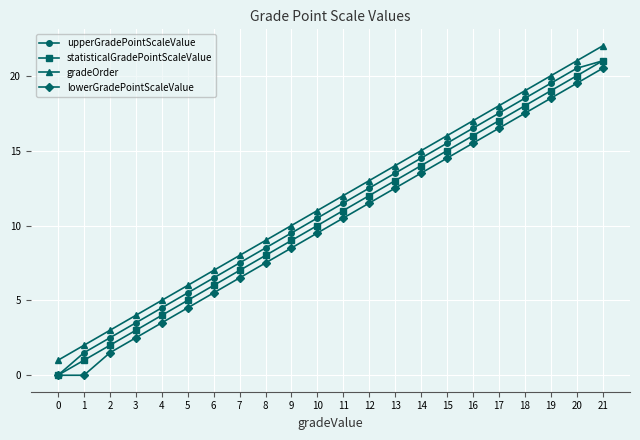

Reading left to right, what are all the values shown in this chart?

upperGradePointScaleValue: 0.0	1.5	2.5	3.5	4.5	5.5	6.5	7.5	8.5	9.5	10.5	11.5	12.5	13.5	14.5	15.5	16.5	17.5	18.5	19.5	20.5	21.0
statisticalGradePointScaleValue: 0.0	1.0	2.0	3.0	4.0	5.0	6.0	7.0	8.0	9.0	10.0	11.0	12.0	13.0	14.0	15.0	16.0	17.0	18.0	19.0	20.0	21.0
gradeOrder: 1.0	2.0	3.0	4.0	5.0	6.0	7.0	8.0	9.0	10.0	11.0	12.0	13.0	14.0	15.0	16.0	17.0	18.0	19.0	20.0	21.0	22.0
lowerGradePointScaleValue: 0.0	0.0	1.5	2.5	3.5	4.5	5.5	6.5	7.5	8.5	9.5	10.5	11.5	12.5	13.5	14.5	15.5	16.5	17.5	18.5	19.5	20.5